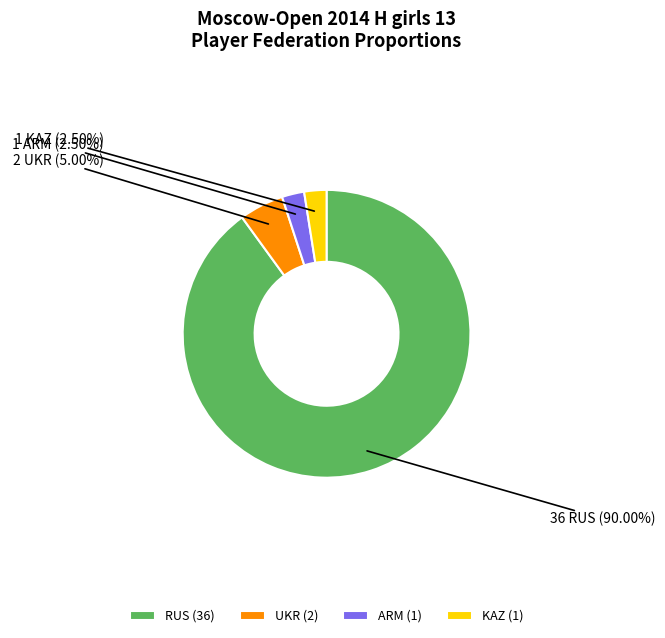

Is RUS (36) the majority of the pie?

Yes